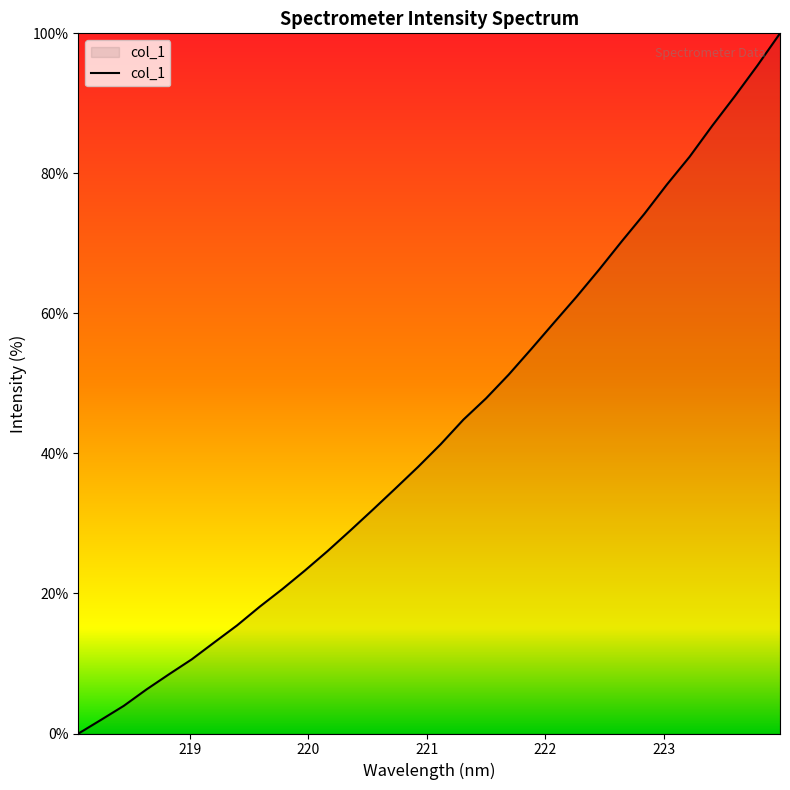

What is the difference between the maximum and minimum values?

100.0